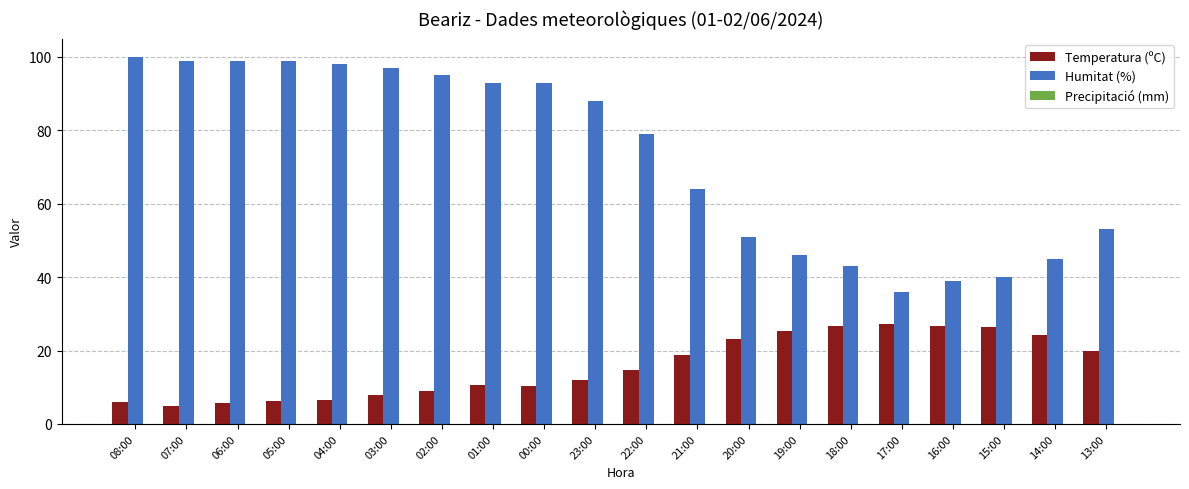

Where does the Humitat (%) series first go above 88?

08:00